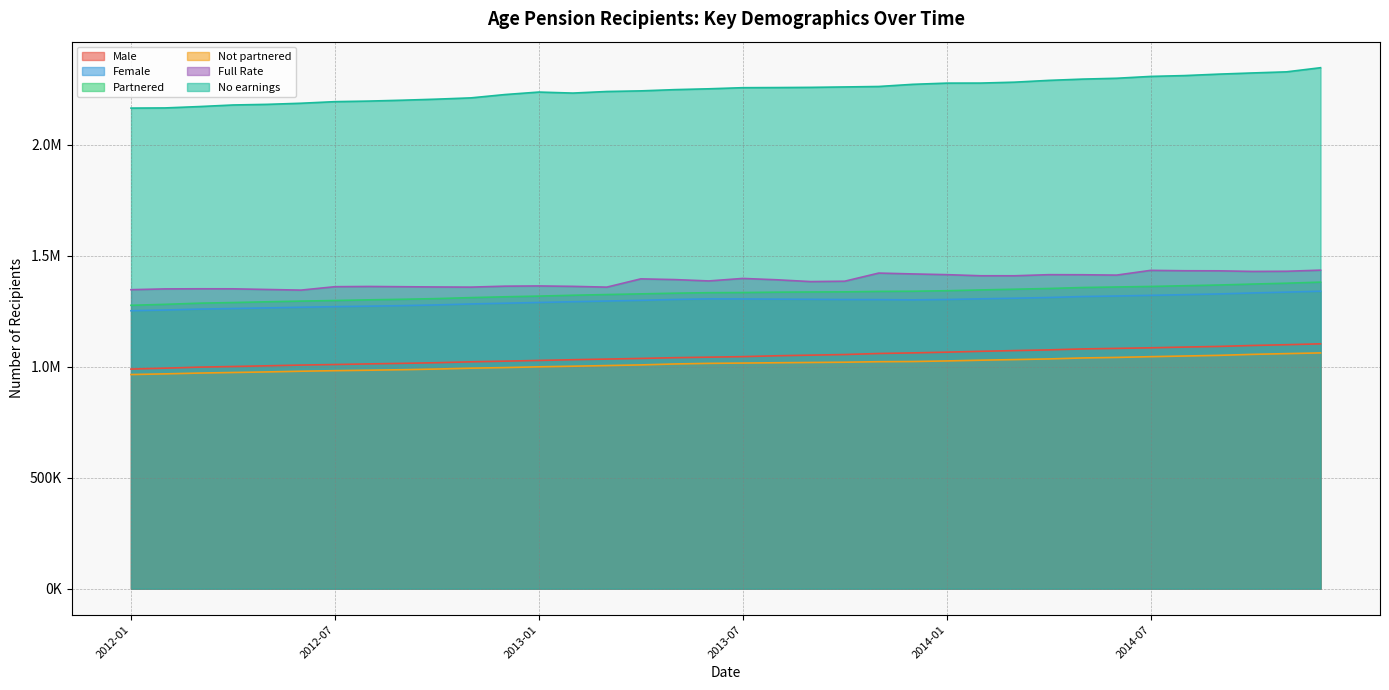

Reading left to right, what are all the values shown in this chart?

Male: 2012-01=989640	2012-02=993735	2012-03=998395	2012-04=1001285	2012-05=1004410	2012-06=1007715	2012-07=1010205	2012-08=1013025	2012-09=1015520	2012-10=1018385	2012-11=1022365	2012-12=1025410	2013-01=1028555	2013-02=1031835	2013-03=1034720	2013-04=1037620	2013-05=1041020	2013-06=1043365	2013-07=1045685	2013-08=1049660	2013-09=1052475	2013-10=1055210	2013-11=1059935	2013-12=1062635	2014-01=1065885	2014-02=1069730	2014-03=1073000	2014-04=1076085	2014-05=1080505	2014-06=1082915	2014-07=1085565	2014-08=1088850	2014-09=1091720	2014-10=1096010	2014-11=1099500	2014-12=1103495
Female: 2012-01=1252525	2012-02=1255710	2012-03=1259855	2012-04=1262475	2012-05=1265315	2012-06=1268225	2012-07=1270910	2012-08=1273180	2012-09=1275560	2012-10=1278810	2012-11=1283100	2012-12=1286435	2013-01=1289815	2013-02=1293150	2013-03=1296290	2013-04=1299375	2013-05=1303345	2013-06=1305975	2013-07=1305670	2013-08=1304790	2013-09=1304025	2013-10=1303015	2013-11=1302655	2013-12=1301535	2014-01=1303205	2014-02=1306210	2014-03=1308955	2014-04=1312135	2014-05=1316540	2014-06=1318935	2014-07=1321915	2014-08=1324975	2014-09=1328235	2014-10=1332710	2014-11=1336480	2014-12=1340520
Partnered: 2012-01=1277085	2012-02=1281345	2012-03=1286580	2012-04=1289455	2012-05=1292880	2012-06=1295940	2012-07=1298630	2012-08=1301645	2012-09=1304195	2012-10=1307295	2012-11=1311735	2012-12=1315360	2013-01=1318510	2013-02=1322360	2013-03=1325525	2013-04=1328515	2013-05=1331655	2013-06=1333905	2013-07=1334540	2013-08=1336225	2013-09=1337060	2013-10=1337585	2013-11=1339670	2013-12=1340400	2014-01=1342740	2014-02=1346285	2014-03=1349510	2014-04=1352815	2014-05=1357200	2014-06=1359625	2014-07=1361930	2014-08=1365285	2014-09=1368440	2014-10=1372730	2014-11=1376620	2014-12=1381460
Not partnered: 2012-01=965085	2012-02=968100	2012-03=971665	2012-04=974305	2012-05=976845	2012-06=980000	2012-07=982485	2012-08=984560	2012-09=986885	2012-10=989900	2012-11=993730	2012-12=996490	2013-01=999860	2013-02=1002620	2013-03=1005485	2013-04=1008480	2013-05=1012715	2013-06=1015435	2013-07=1016810	2013-08=1018225	2013-09=1019435	2013-10=1020640	2013-11=1022920	2013-12=1023765	2014-01=1026350	2014-02=1029655	2014-03=1032445	2014-04=1035405	2014-05=1039845	2014-06=1042225	2014-07=1045550	2014-08=1048545	2014-09=1051520	2014-10=1055995	2014-11=1059360	2014-12=1062555
Full Rate: 2012-01=1347415	2012-02=1350970	2012-03=1351505	2012-04=1351320	2012-05=1348400	2012-06=1345520	2012-07=1360890	2012-08=1361905	2012-09=1360770	2012-10=1359675	2012-11=1359005	2012-12=1363255	2013-01=1364290	2013-02=1362410	2013-03=1358965	2013-04=1396195	2013-05=1392950	2013-06=1386845	2013-07=1398125	2013-08=1392080	2013-09=1383910	2013-10=1385670	2013-11=1422280	2013-12=1418440	2014-01=1415180	2014-02=1410200	2014-03=1410140	2014-04=1415070	2014-05=1414735	2014-06=1413140	2014-07=1434515	2014-08=1432775	2014-09=1432450	2014-10=1429710	2014-11=1430420	2014-12=1435485
No earnings: 2012-01=2165735	2012-02=2166475	2012-03=2172570	2012-04=2179770	2012-05=2182580	2012-06=2187590	2012-07=2194770	2012-08=2197345	2012-09=2201355	2012-10=2206070	2012-11=2211785	2012-12=2226735	2013-01=2237995	2013-02=2233425	2013-03=2240530	2013-04=2243360	2013-05=2248930	2013-06=2252690	2013-07=2257690	2013-08=2258265	2013-09=2259185	2013-10=2261035	2013-11=2263115	2013-12=2272825	2014-01=2278270	2014-02=2278505	2014-03=2282580	2014-04=2290630	2014-05=2296375	2014-06=2300160	2014-07=2308500	2014-08=2312275	2014-09=2318770	2014-10=2324115	2014-11=2329100	2014-12=2347720